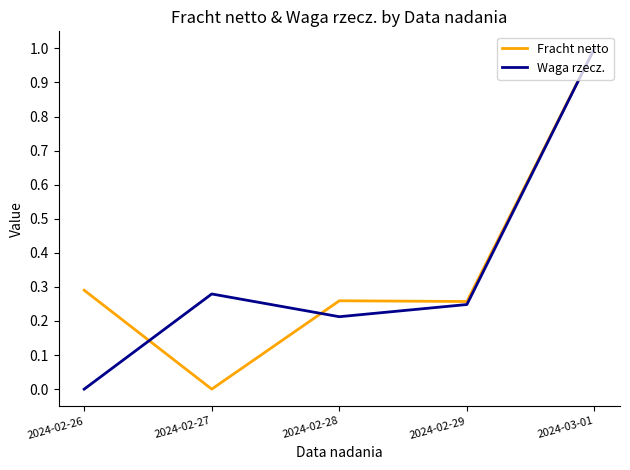

Is the value of Fracht netto at 2024-02-27 greater than the value of Waga rzecz. at 2024-02-28?

No